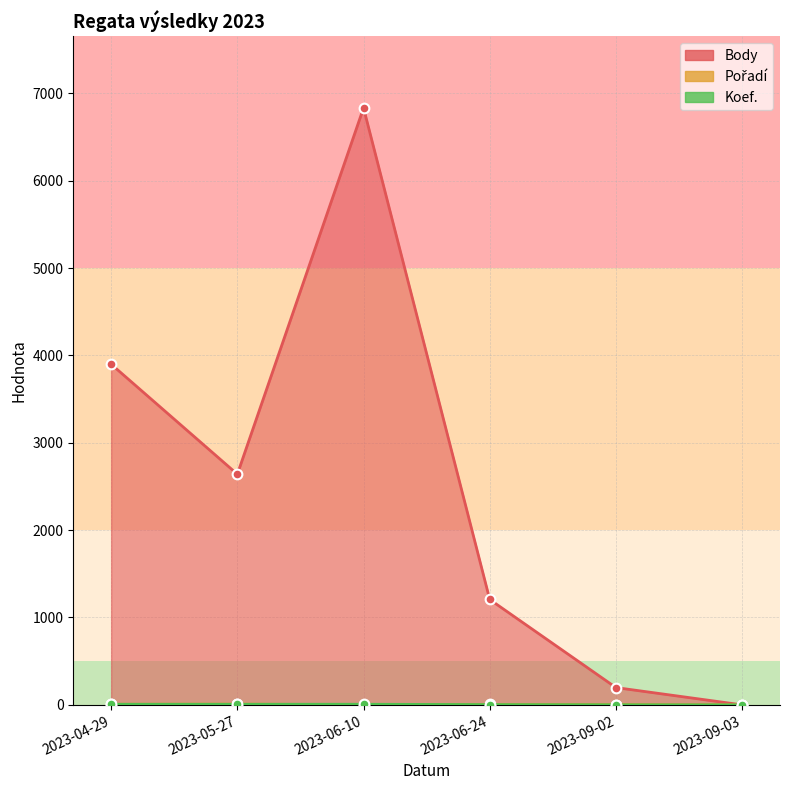

At which label does Body first exceed 2640?

2023-04-29